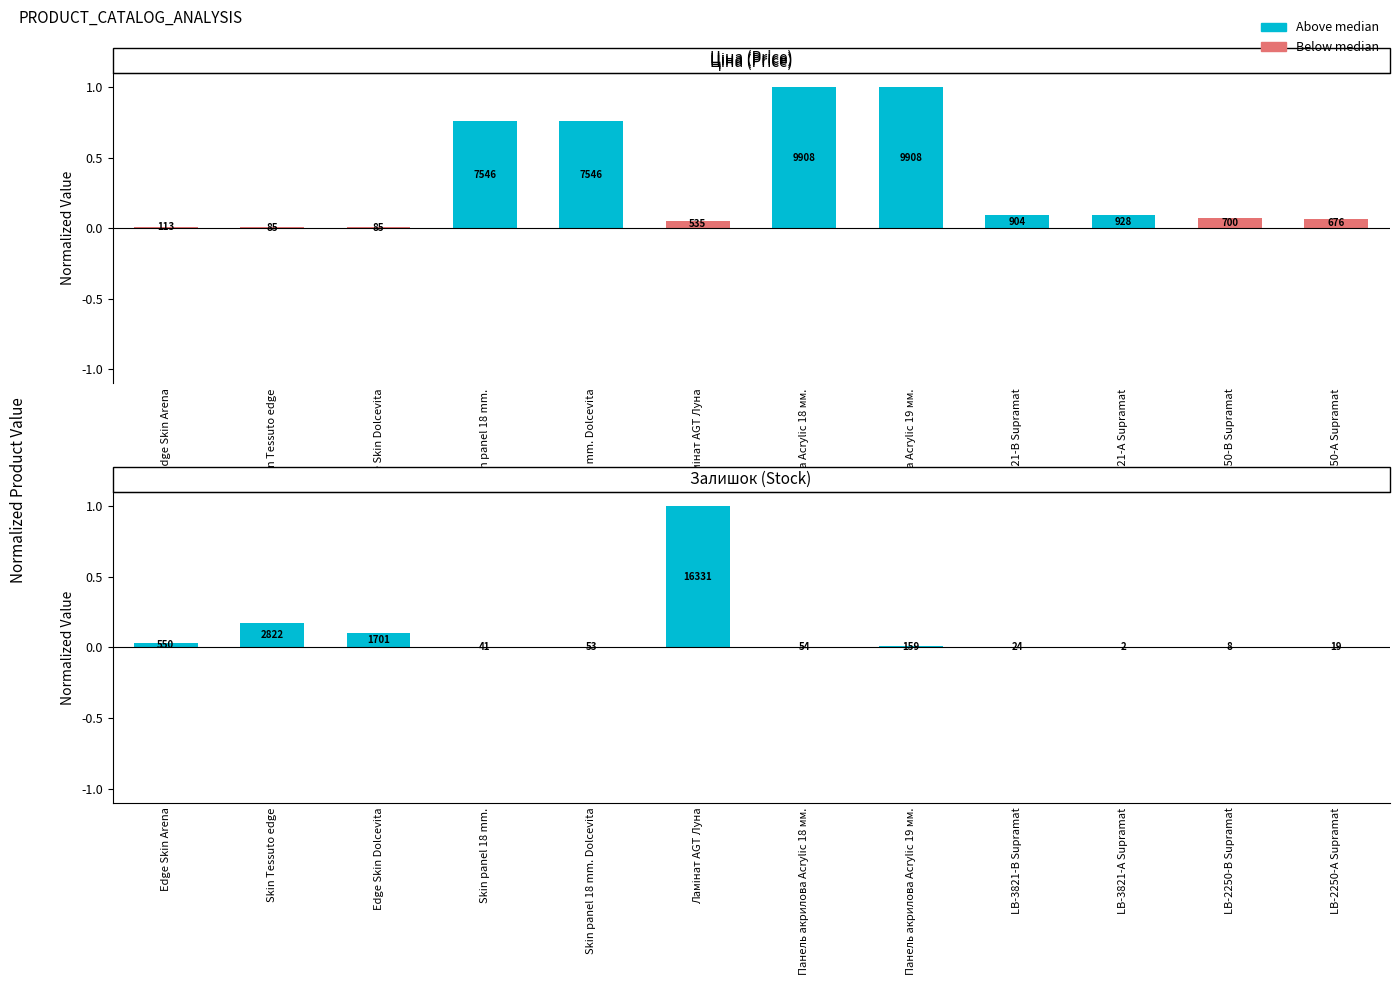

What is the label of the 7th bar from the right?

Ламінат AGT Луна